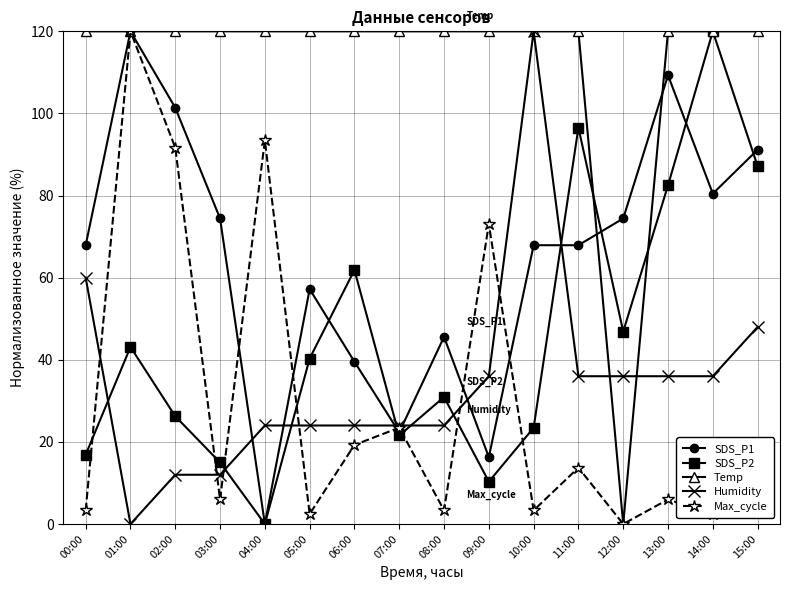

True or false: SDS_P1 and Humidity cross at least once.

True